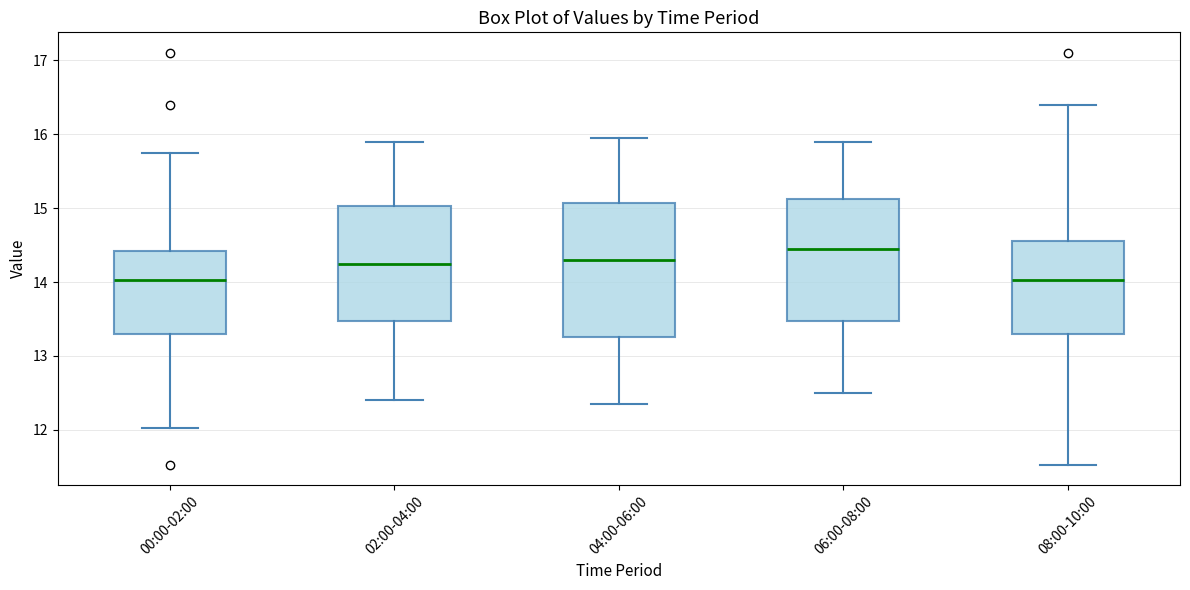

Reading left to right, read every box against the y-axis: the position of its median line, the range the box covers, and the ends of its whiskers. The values are not printed on the chart, so give them approximately, as read against the axis.

00:00-02:00: median 14.0, box 13.3 to 14.4, whiskers 12.0 to 15.8
02:00-04:00: median 14.3, box 13.5 to 15.0, whiskers 12.4 to 15.9
04:00-06:00: median 14.3, box 13.3 to 15.1, whiskers 12.4 to 16.0
06:00-08:00: median 14.5, box 13.5 to 15.1, whiskers 12.5 to 15.9
08:00-10:00: median 14.0, box 13.3 to 14.6, whiskers 11.5 to 16.4